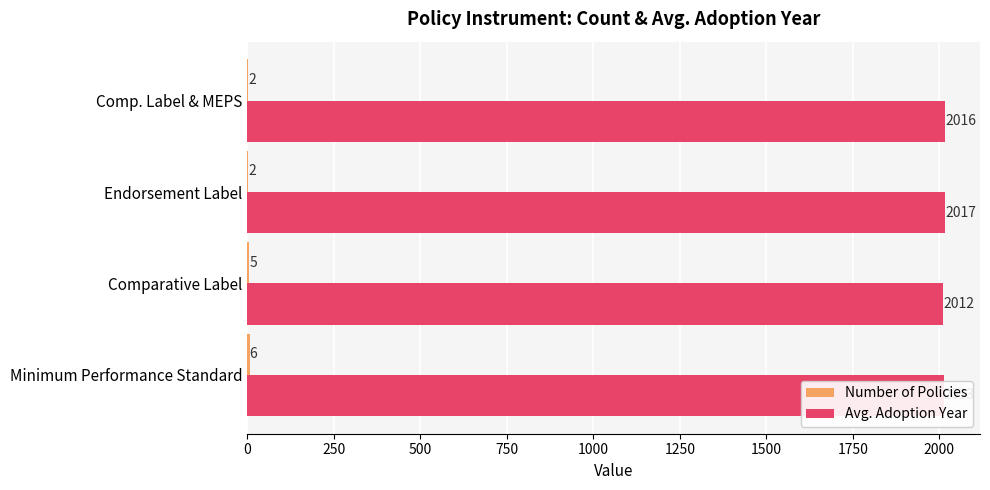

At which label is Avg. Adoption Year closest to 2014?

Minimum Performance Standard